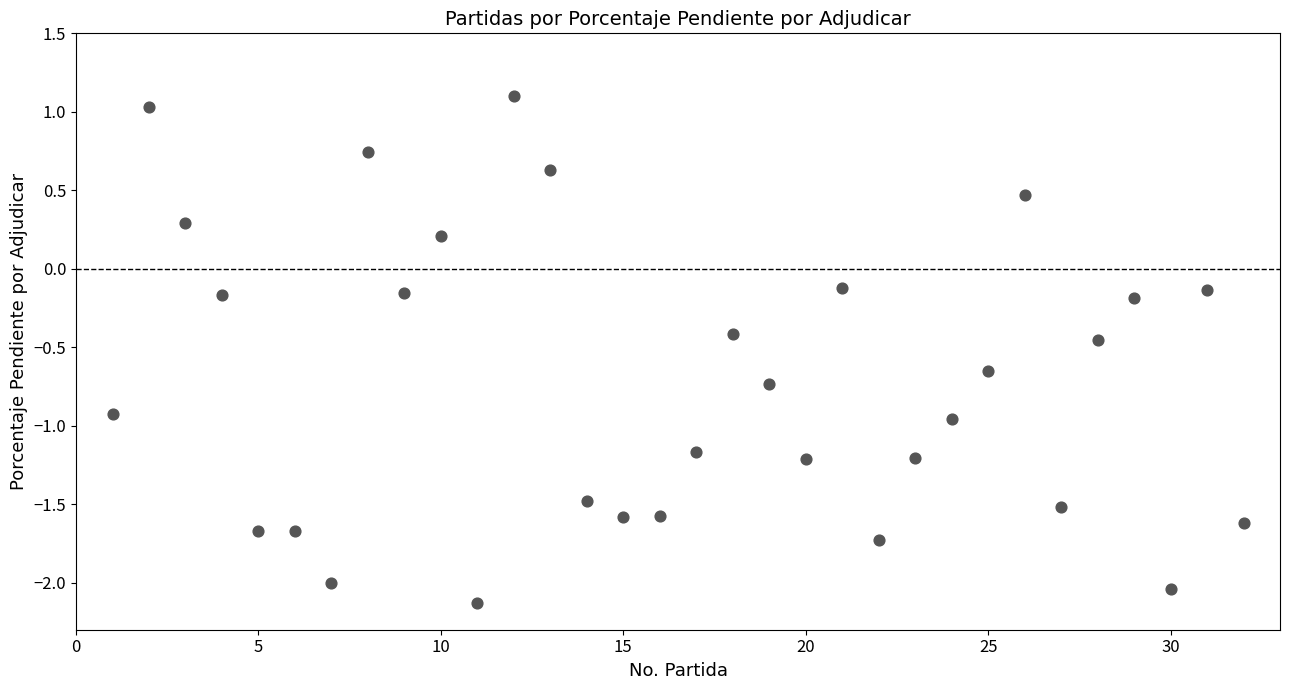

What is the range of Y values (max minus min)?

3.2